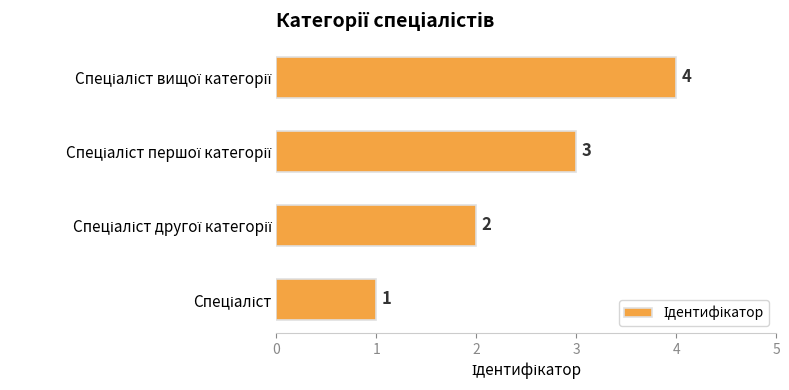

What is the maximum value shown in the chart?

4